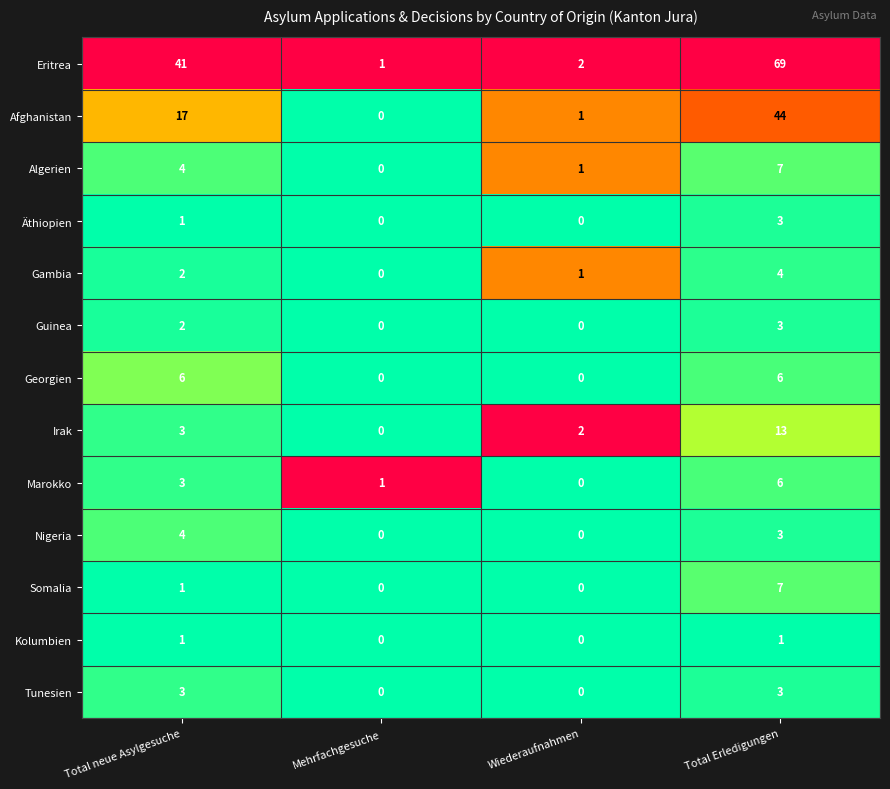

What is the difference between the maximum and minimum values in the Nigeria series?

4